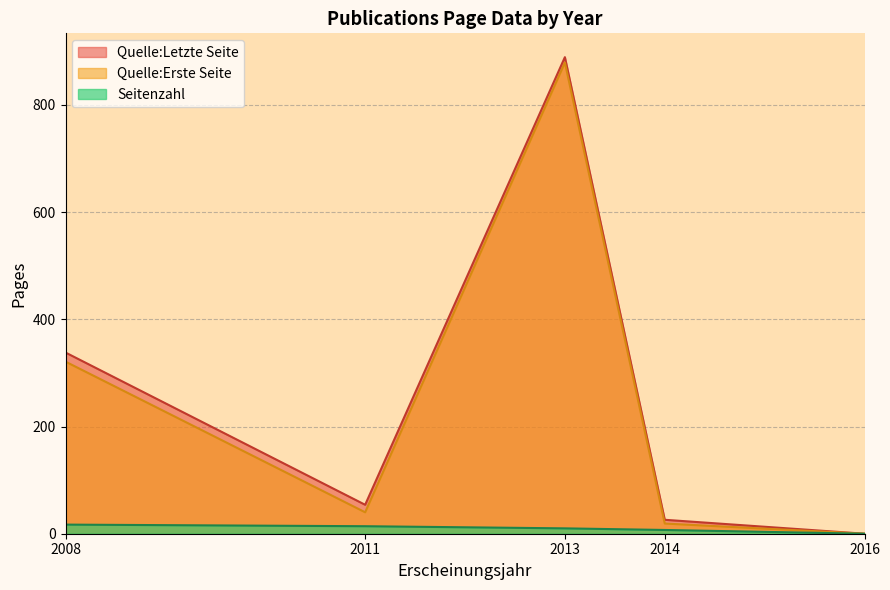

In Quelle:Letzte Seite, how many points are lower than both neighbors (excluding endpoints)?

1